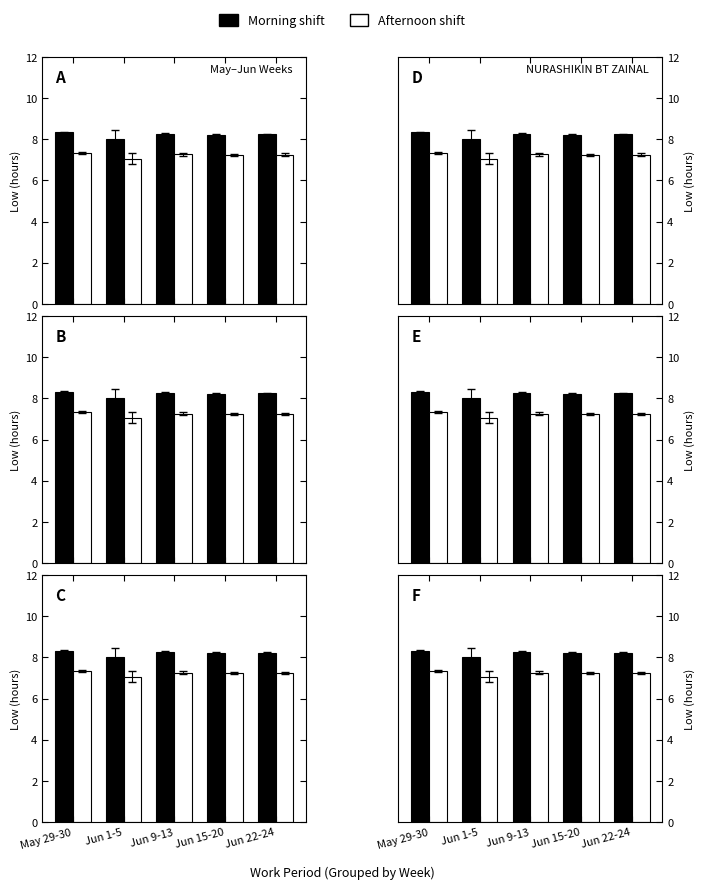

What are all the series names shown in the legend?

Morning shift, Afternoon shift